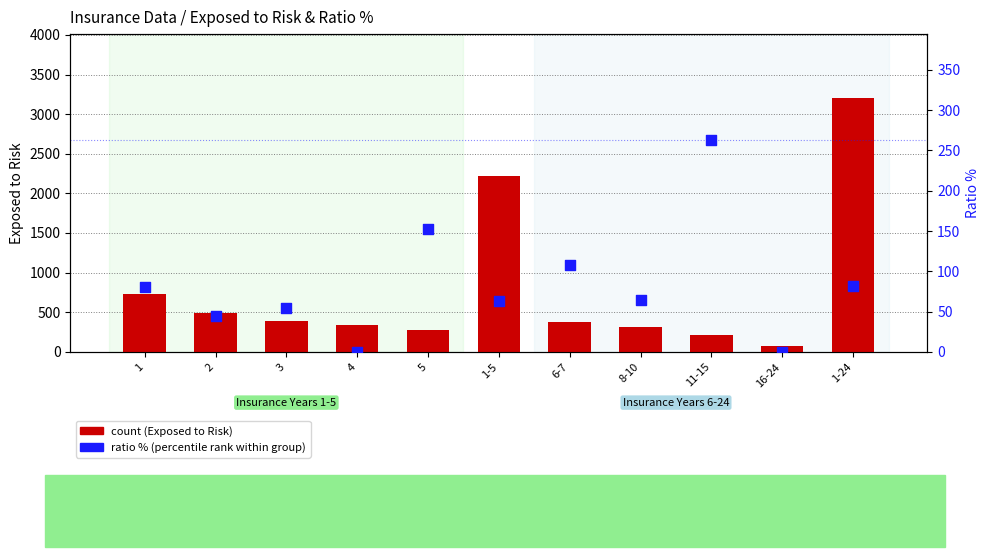

Which series has the largest total across all categories?

count (Exposed to Risk)